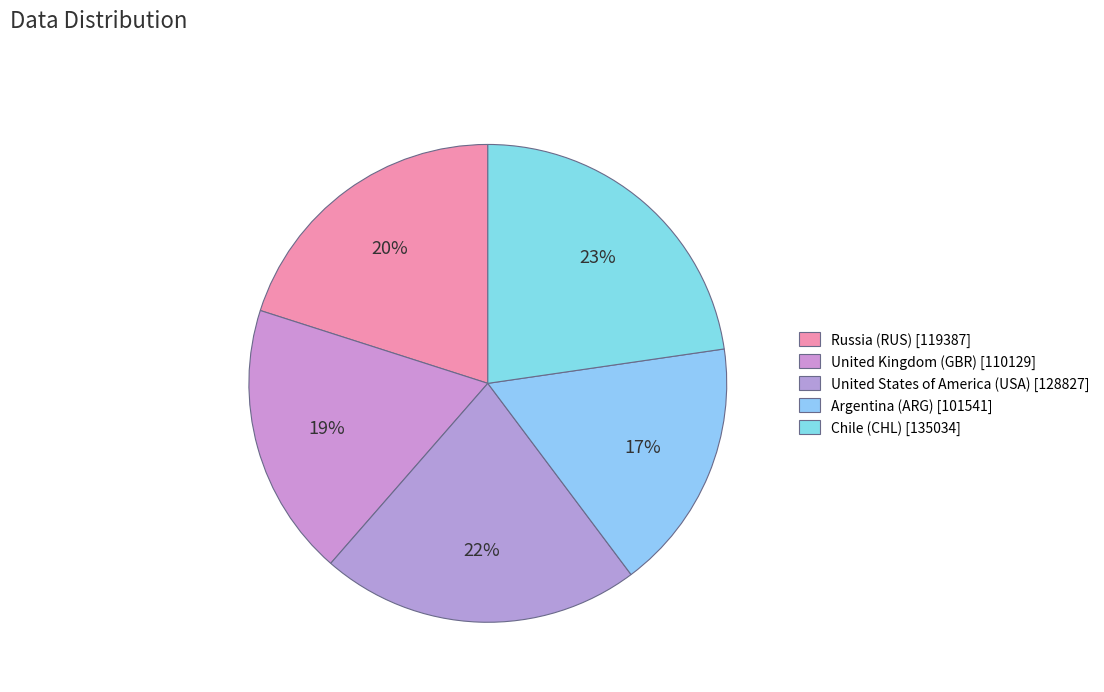

How many segments does this pie chart have?

5